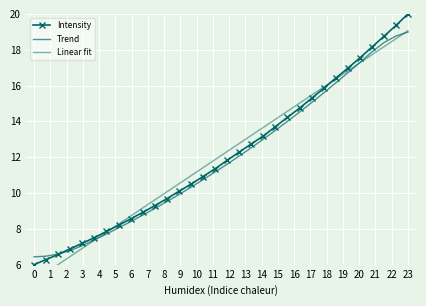

Is the value of Trend at 21 greater than the value of Linear fit at 9?

Yes